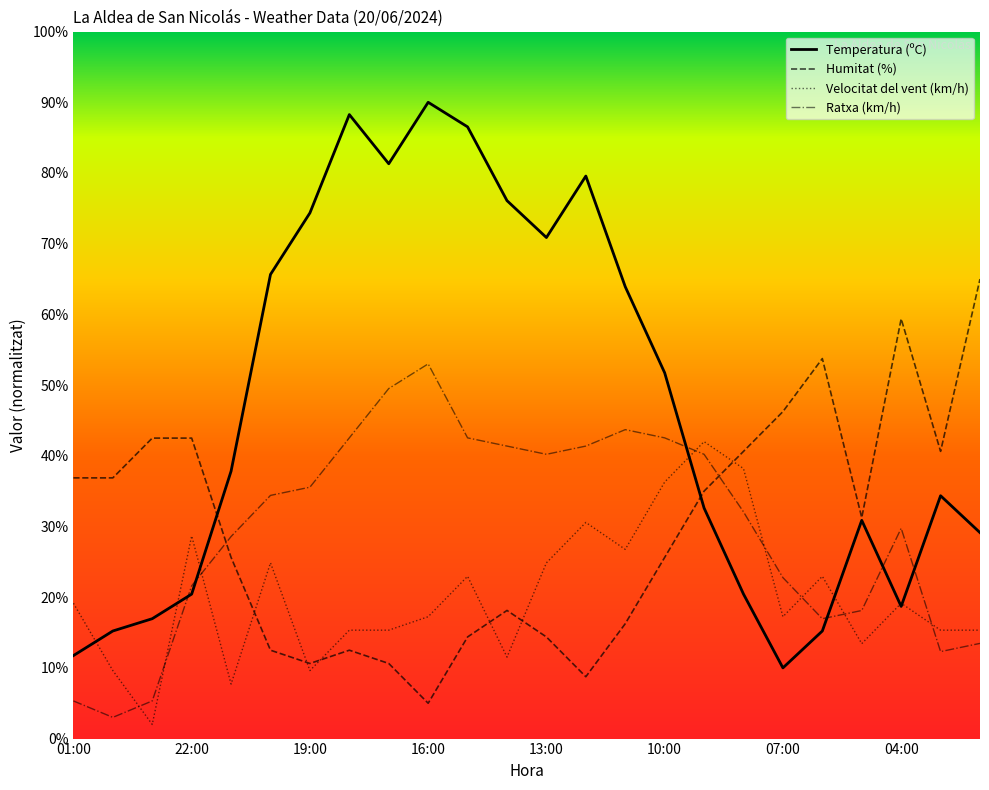

What is the difference between the maximum and minimum values in the Temperatura (ºC) series?

80.0